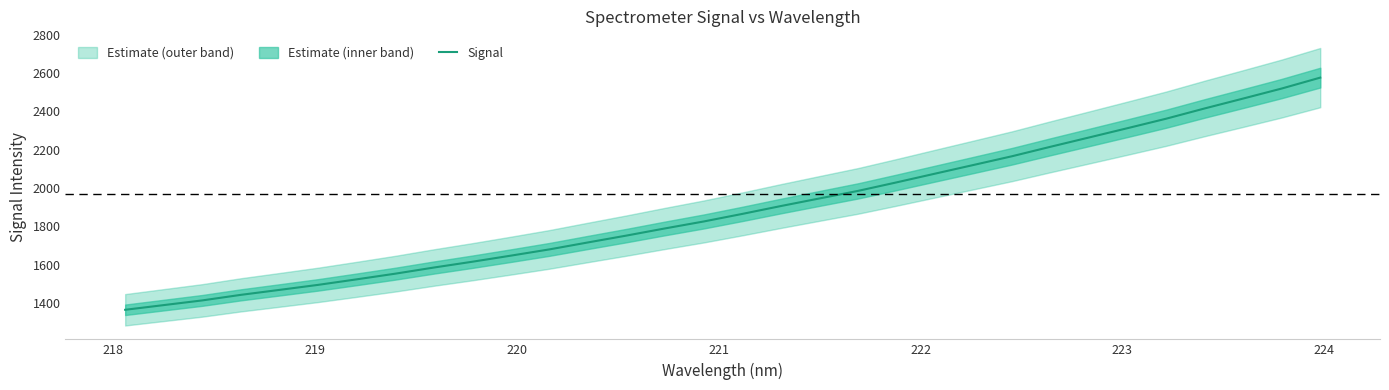

What is the lowest value of the Signal series?

1364.7